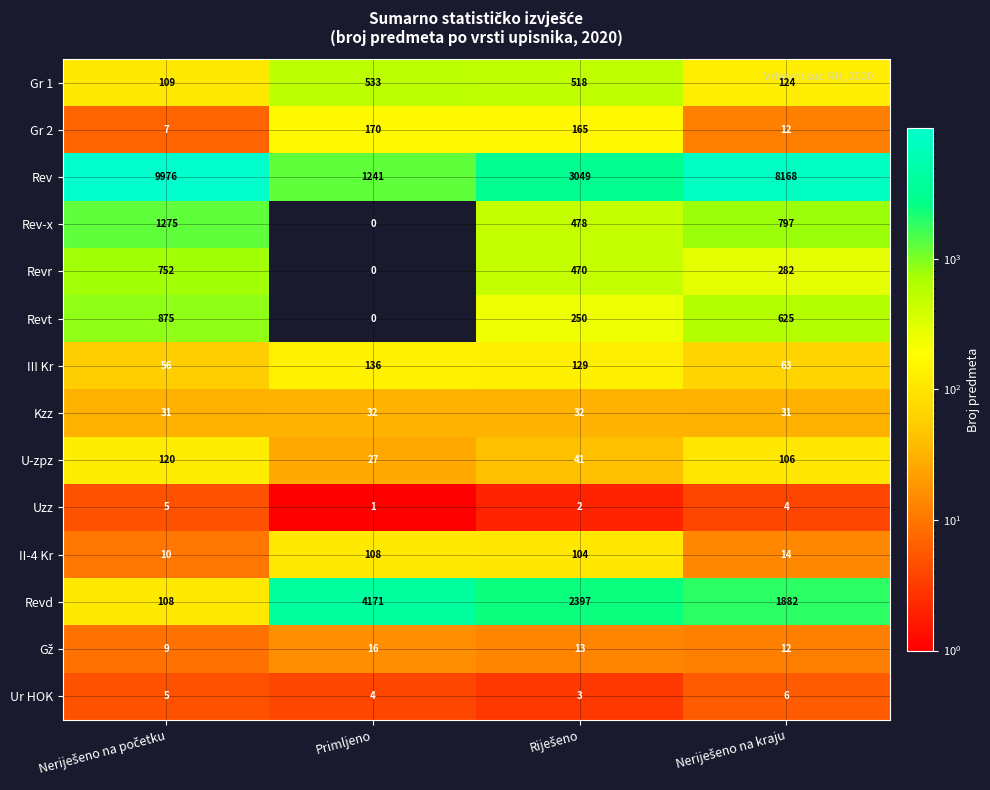

What is the difference between the highest and lowest values at Primljeno?

4171